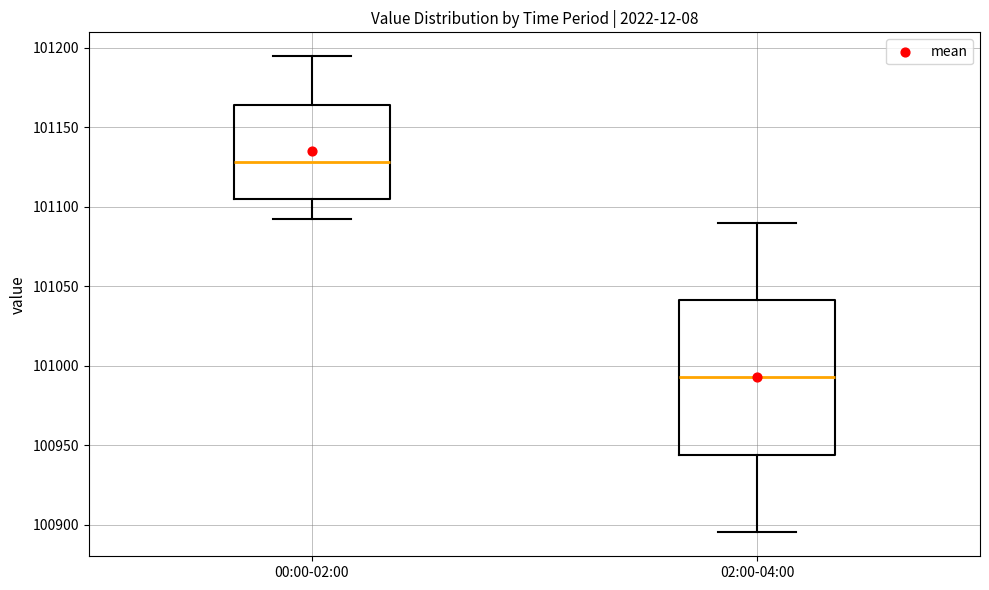

Reading left to right, read every box against the y-axis: the position of its median line, the range the box covers, and the ends of its whiskers. The values are not printed on the chart, so give them approximately, as read against the axis.

00:00-02:00: median 101130, box 101105 to 101165, whiskers 101090 to 101195
02:00-04:00: median 100995, box 100945 to 101040, whiskers 100895 to 101090